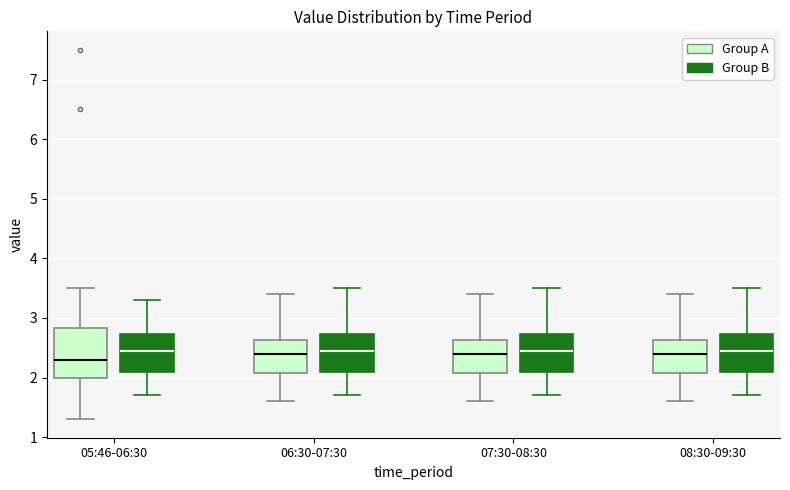

Comparing the boxes themselves (not the whiskers), which one is the tallest?

05:46-06:30 (Group A)